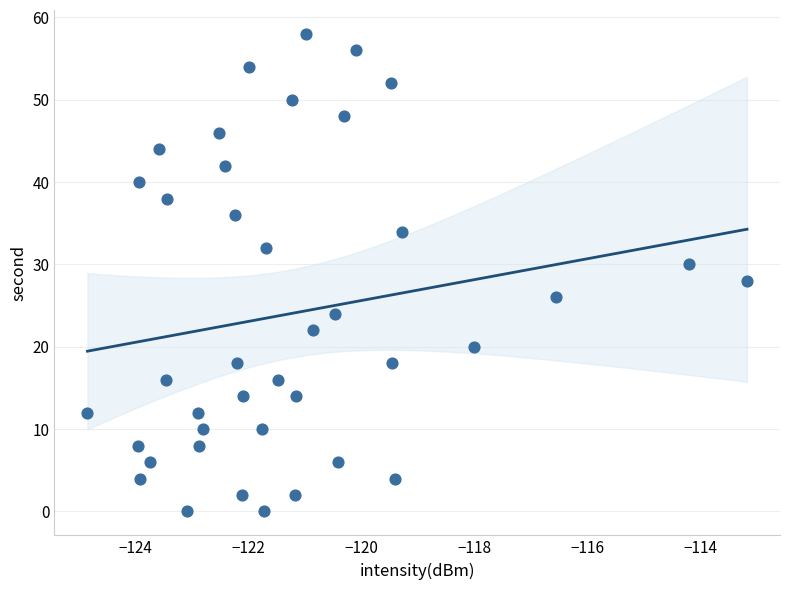

What is the range of Y values (max minus min)?

58